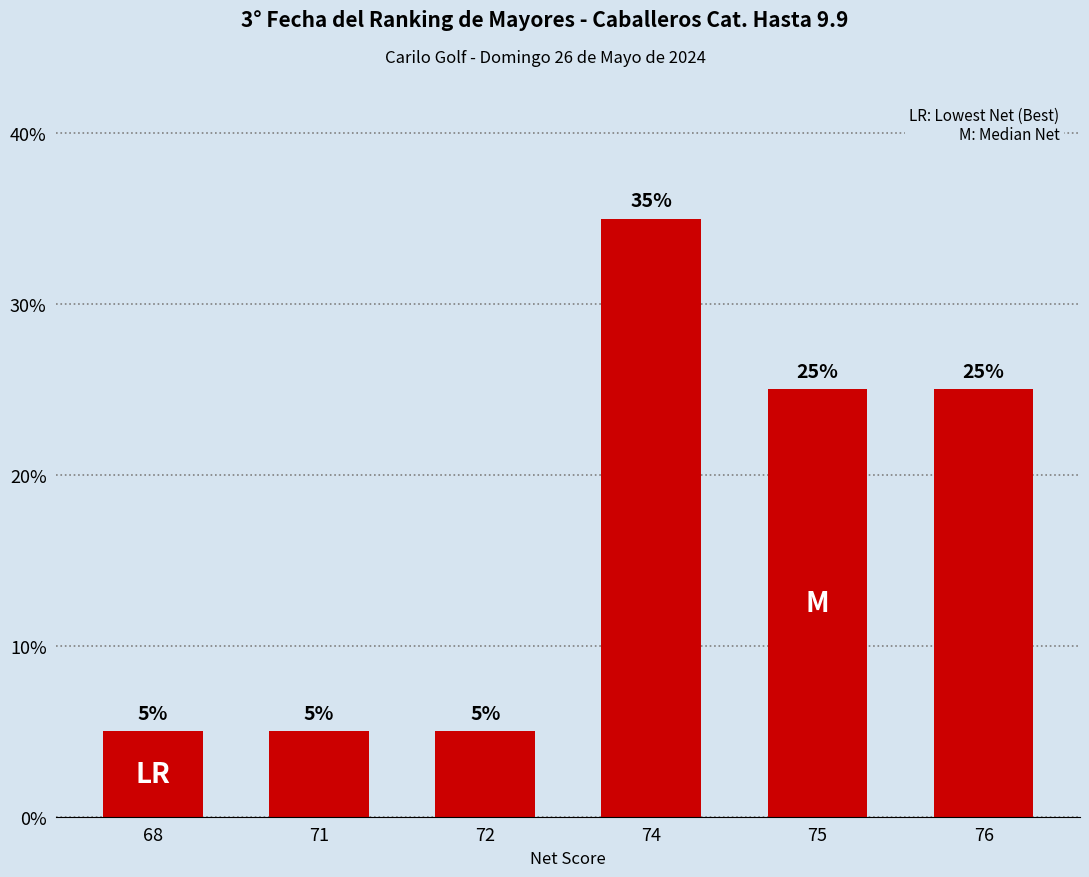

Are the bars horizontal?

No